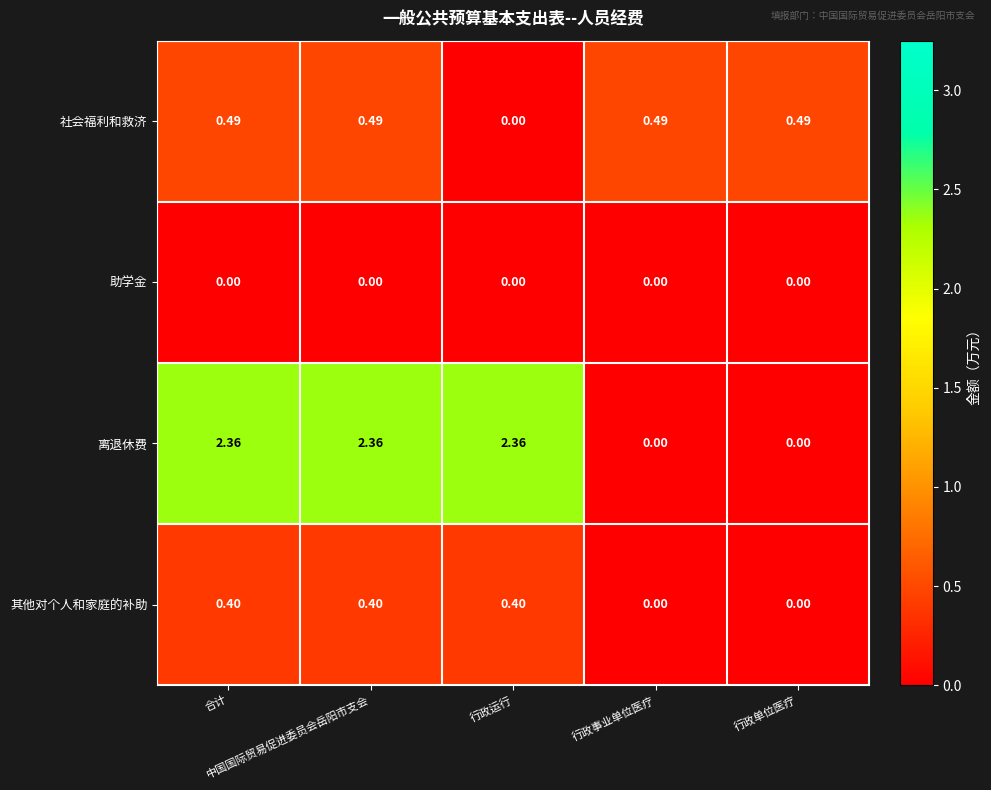

List the series in order of their peak value, highest first.

离退休费, 社会福利和救济, 其他对个人和家庭的补助, 助学金